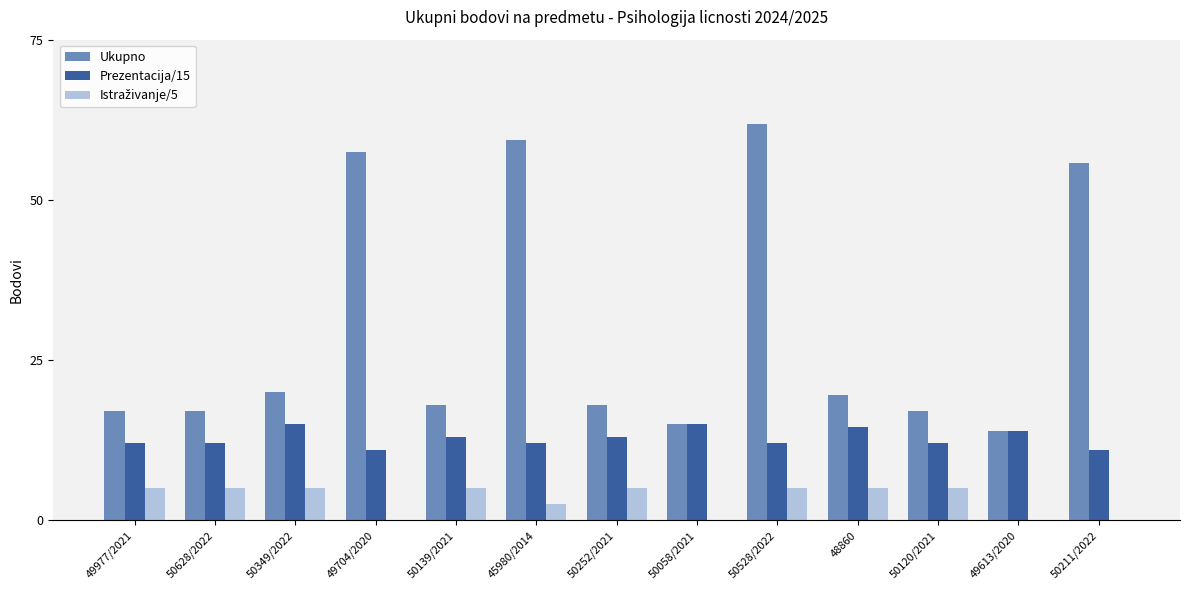

Between 50252/2021 and 50528/2022, which series saw the biggest shift?

Ukupno